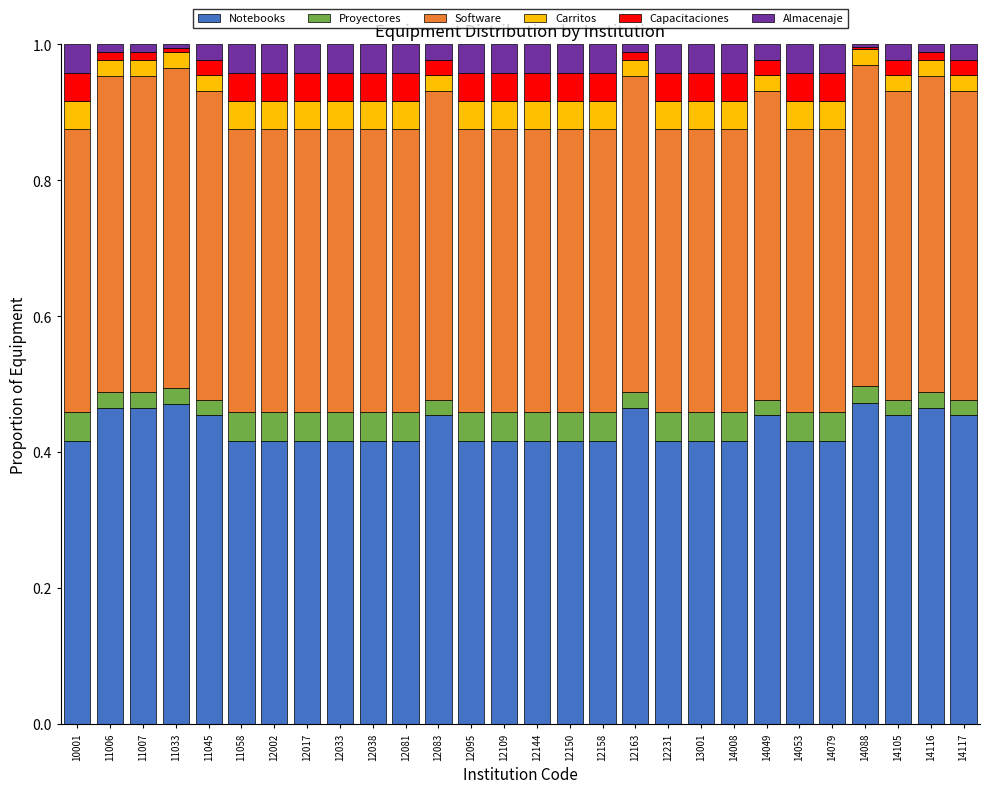

What is the sum of all Notebooks values?

12.2